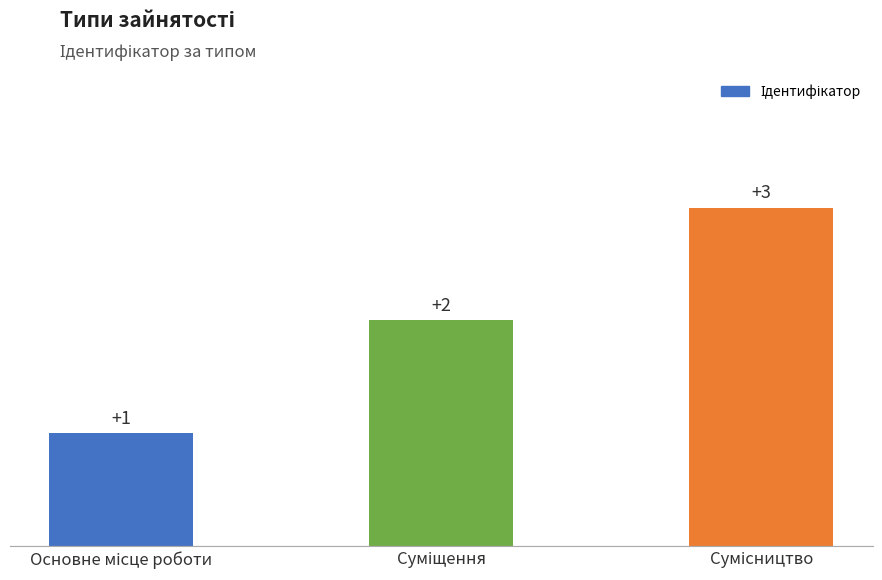

Reading right to left, what are all the values shown in this chart?

3	2	1